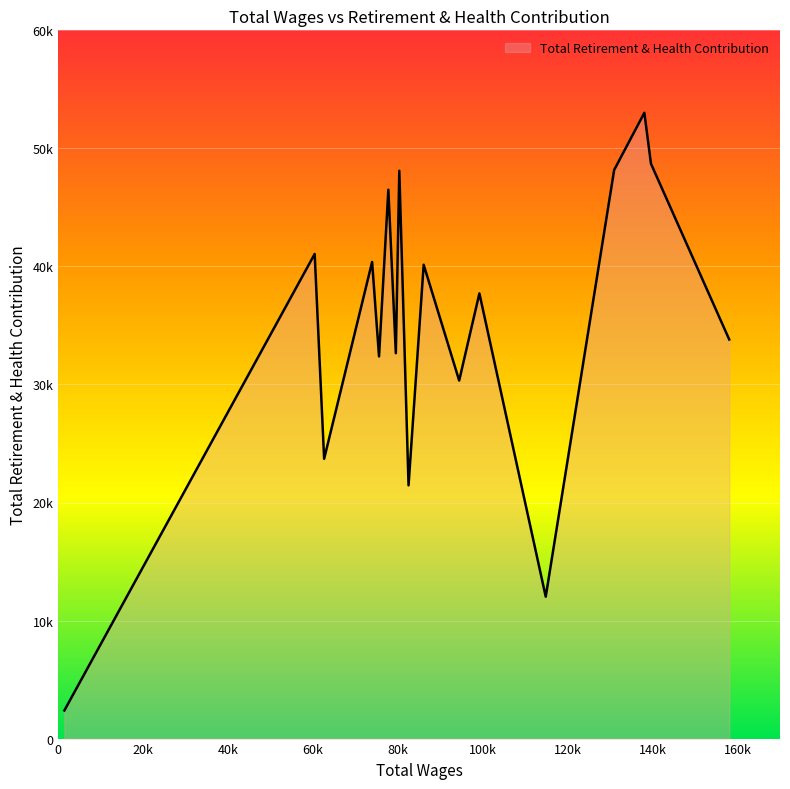

Which category has the lowest value across all series?

1428.0